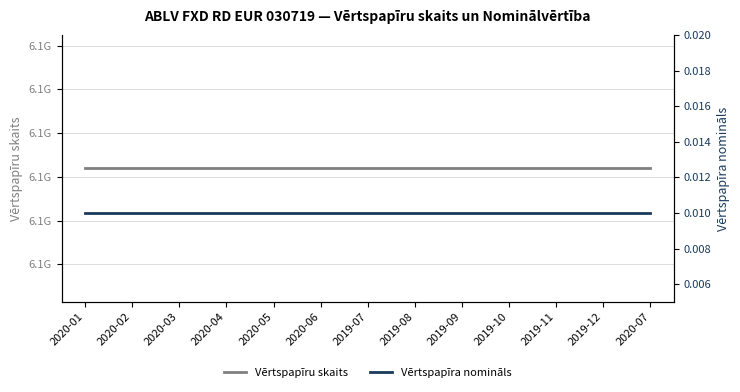

Which series has the widest spread of values?

Vērtspapīru skaits